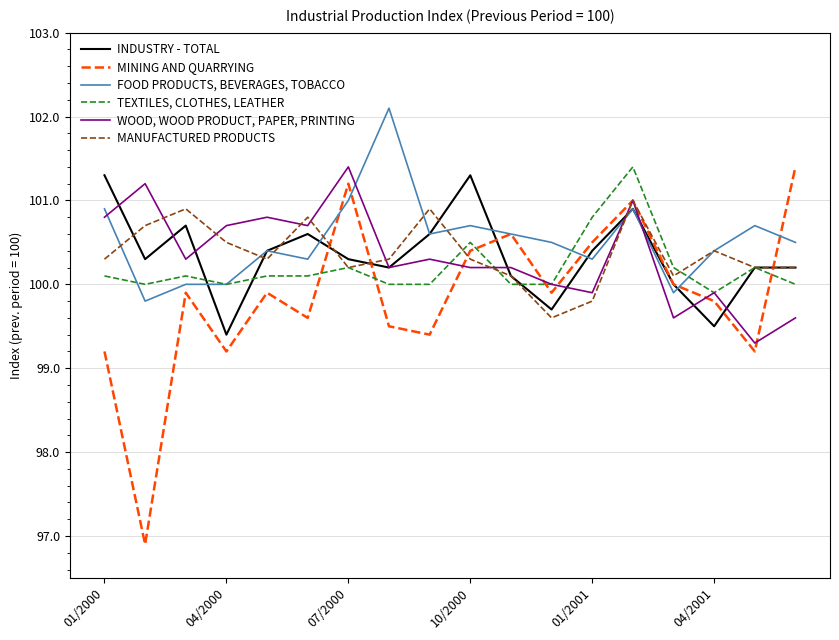

Which series has the largest range (max minus min)?

MINING AND QUARRYING